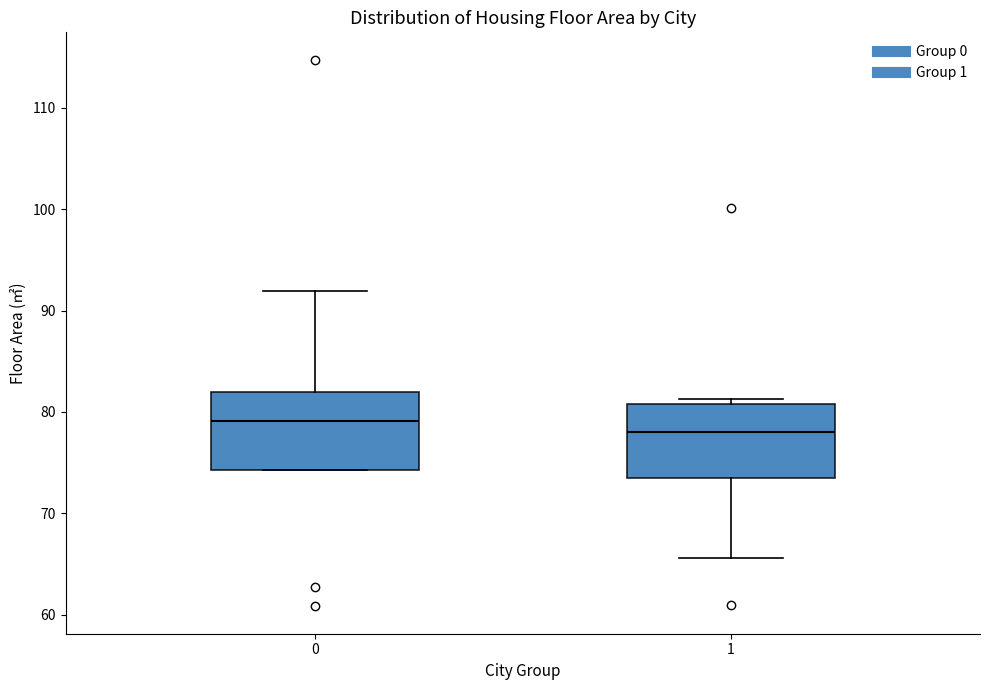

Reading left to right, read every box against the y-axis: the position of its median line, the range the box covers, and the ends of its whiskers. The values are not printed on the chart, so give them approximately, as read against the axis.

0: median 79, box 74 to 82, whiskers 74 to 92
1: median 78, box 73 to 81, whiskers 66 to 81 (just above the box's upper edge)